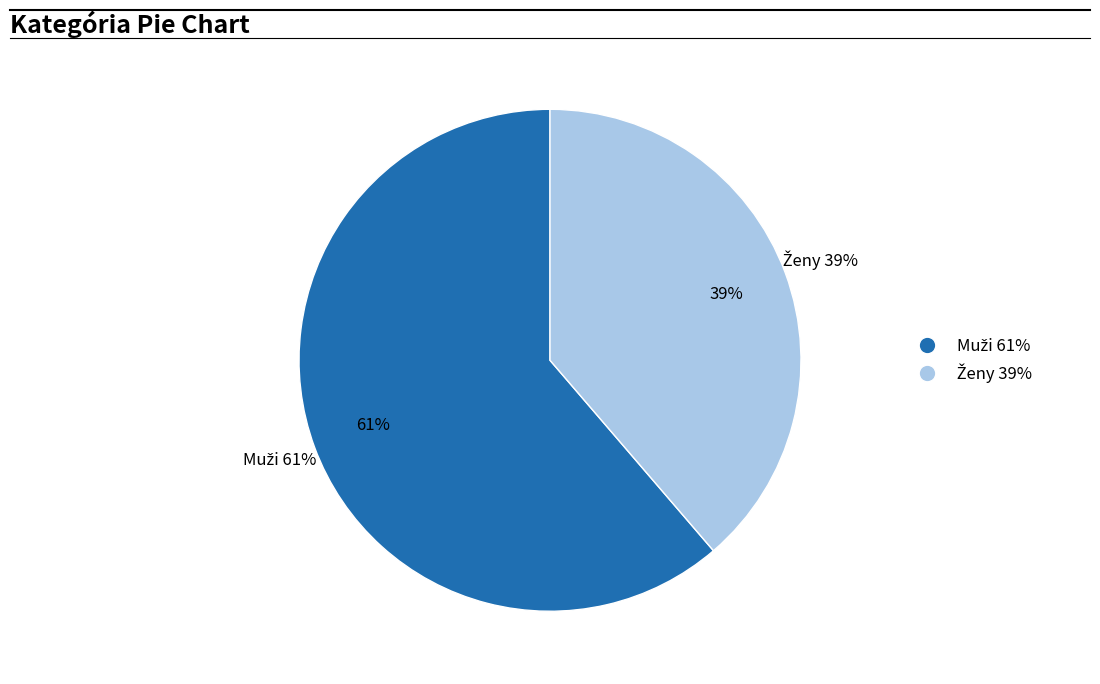

Count the number of slices in the pie.

2